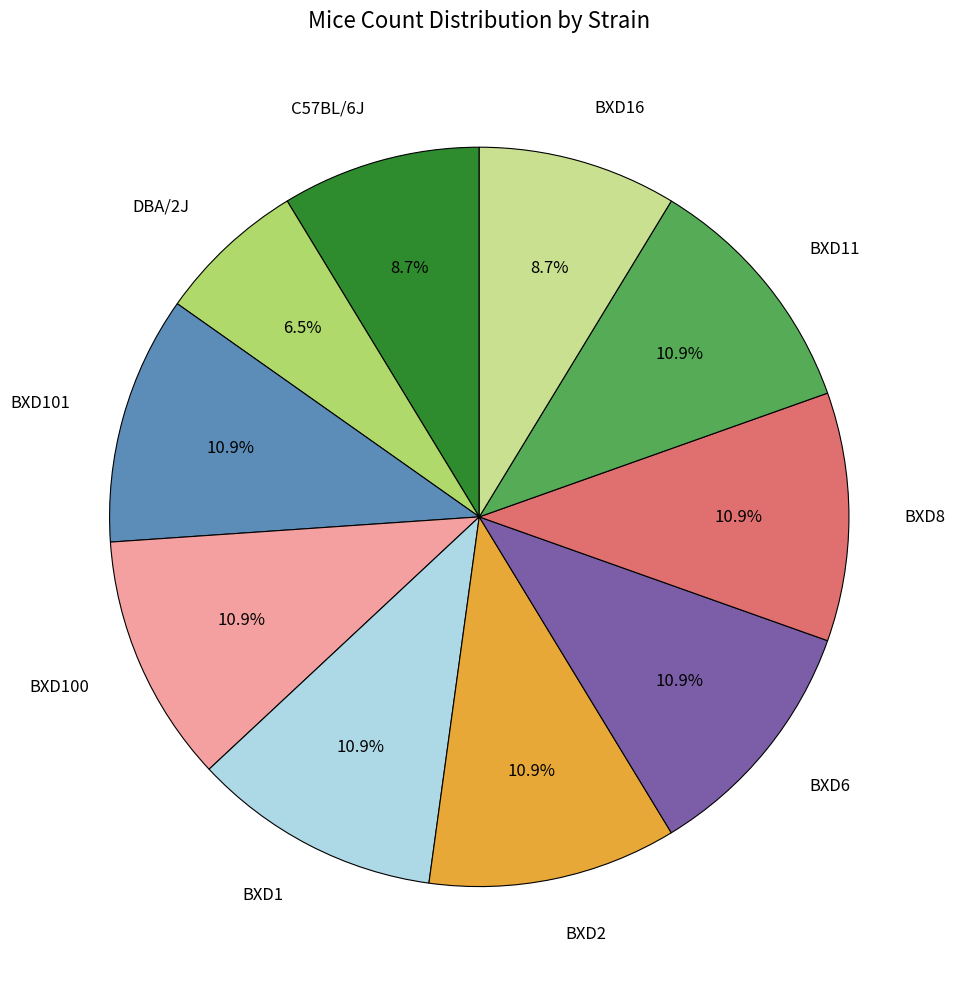

Count the number of slices in the pie.

10